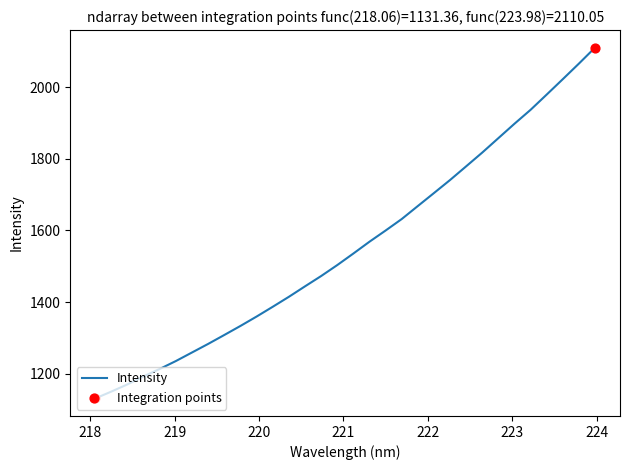

What is the greatest value displayed?

2110.1